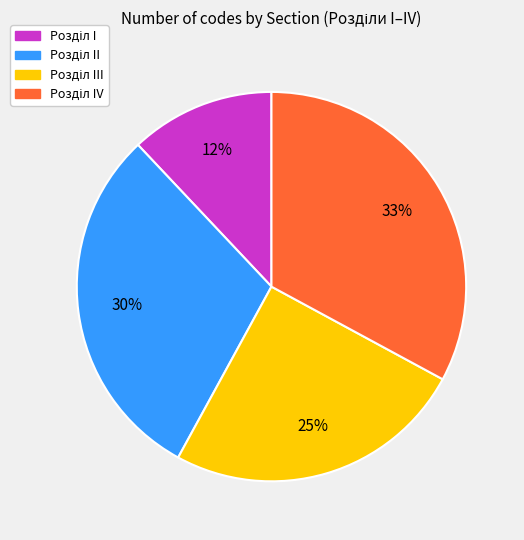

To the nearest percent, what is the difference between the largest and smallest slice percentages?

21%